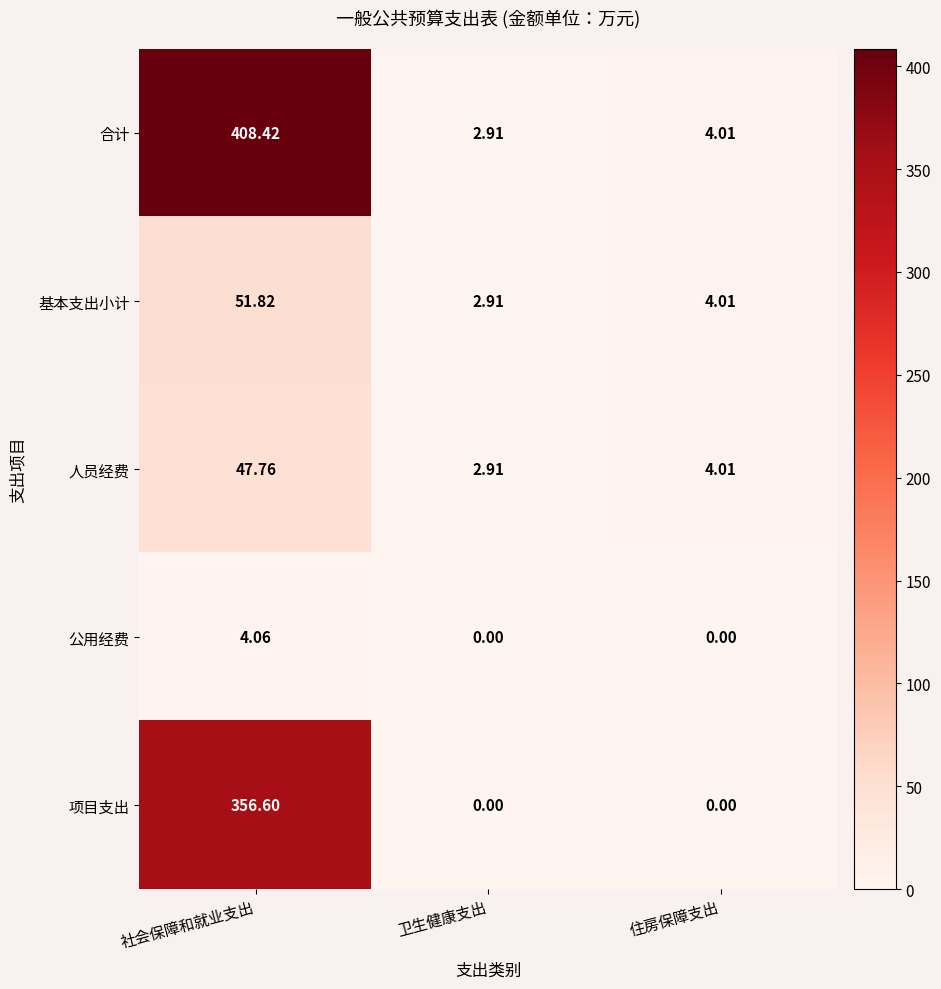

Count the number of categories in the chart.

3